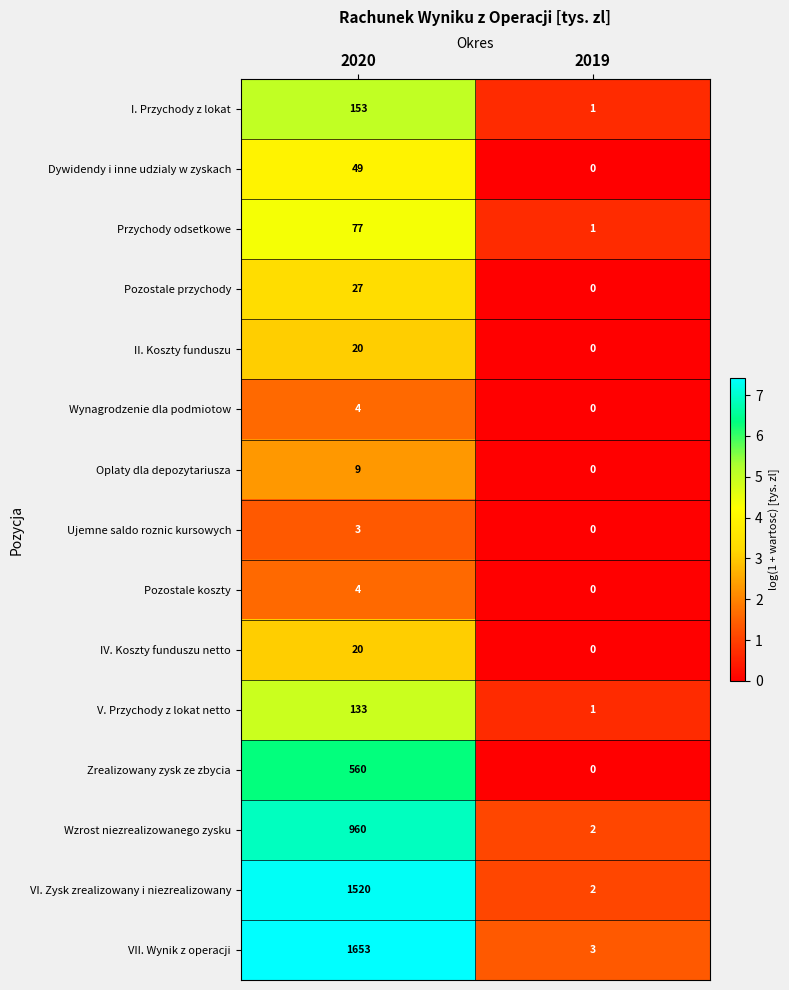

Read the Pozostale koszty value at 2020.

4